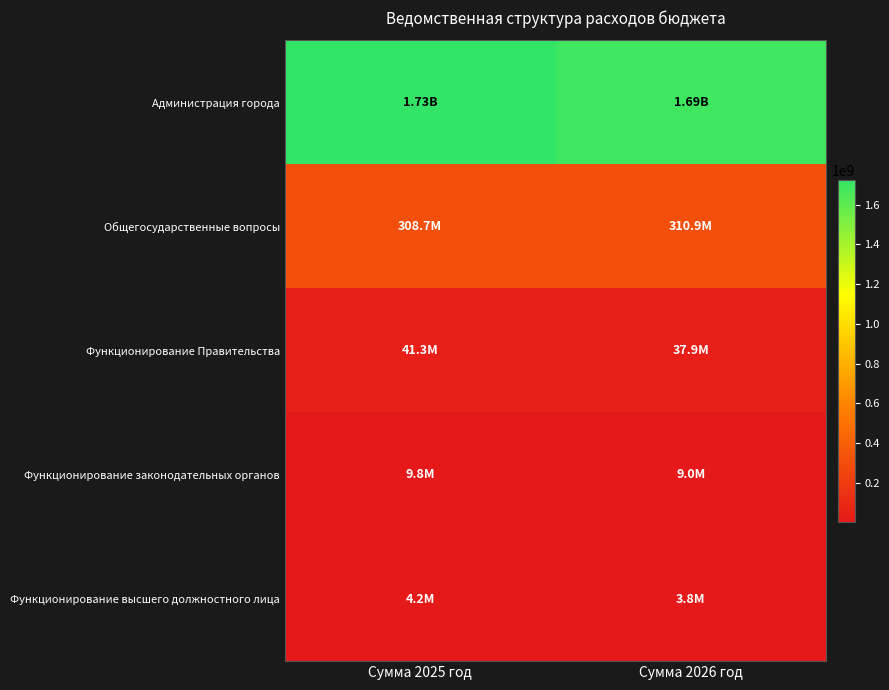

Rank the series at Сумма 2025 год from lowest to highest value.

Функционирование высшего должностного лица, Функционирование законодательных органов, Функционирование Правительства, Общегосударственные вопросы, Администрация города